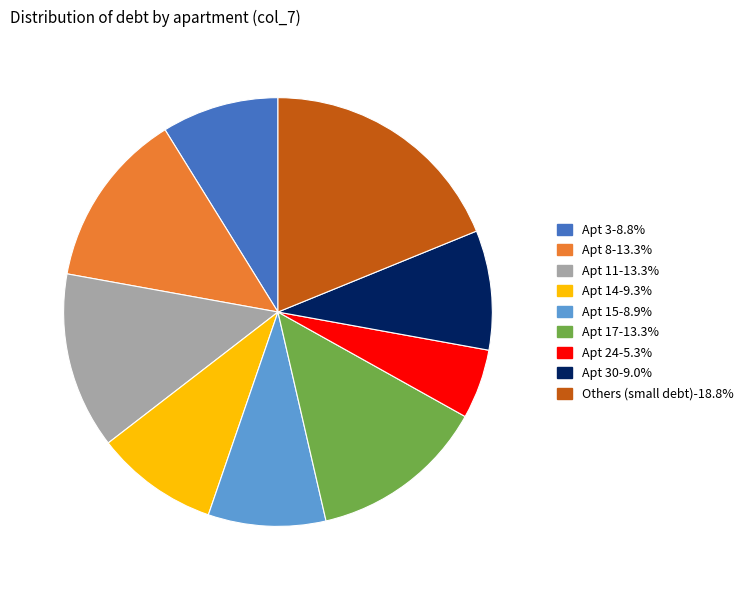

Is there a majority slice in this chart?

No